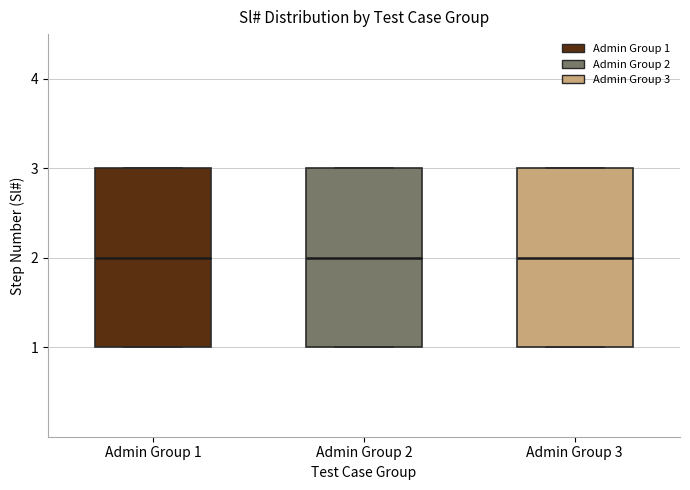

Reading left to right, read every box against the y-axis: the position of its median line, the range the box covers, and the ends of its whiskers. The values are not printed on the chart, so give them approximately, as read against the axis.

Admin Group 1: median 2, box 1 to 3, whiskers 1 to 3
Admin Group 2: median 2, box 1 to 3, whiskers 1 to 3
Admin Group 3: median 2, box 1 to 3, whiskers 1 to 3